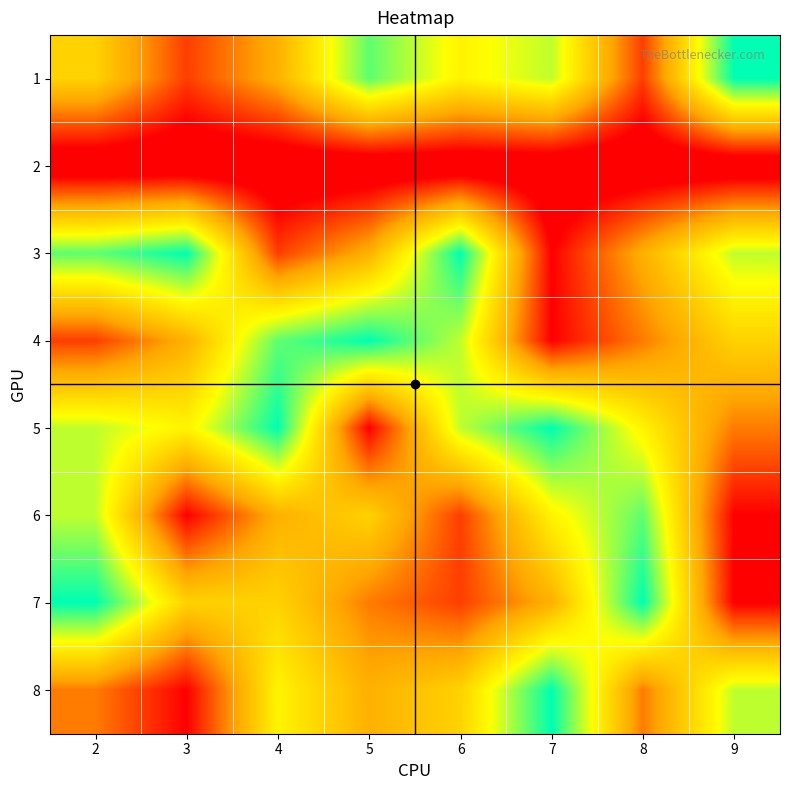

What is the difference between the highest and lowest values at 2?

9